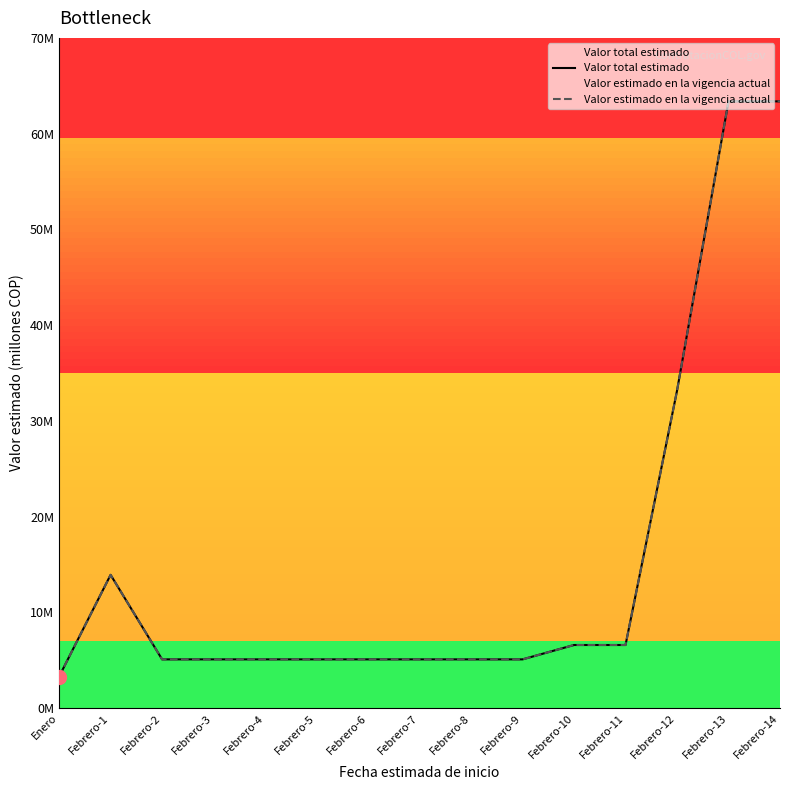

What is the label of the 5th point from the left?

Febrero-4